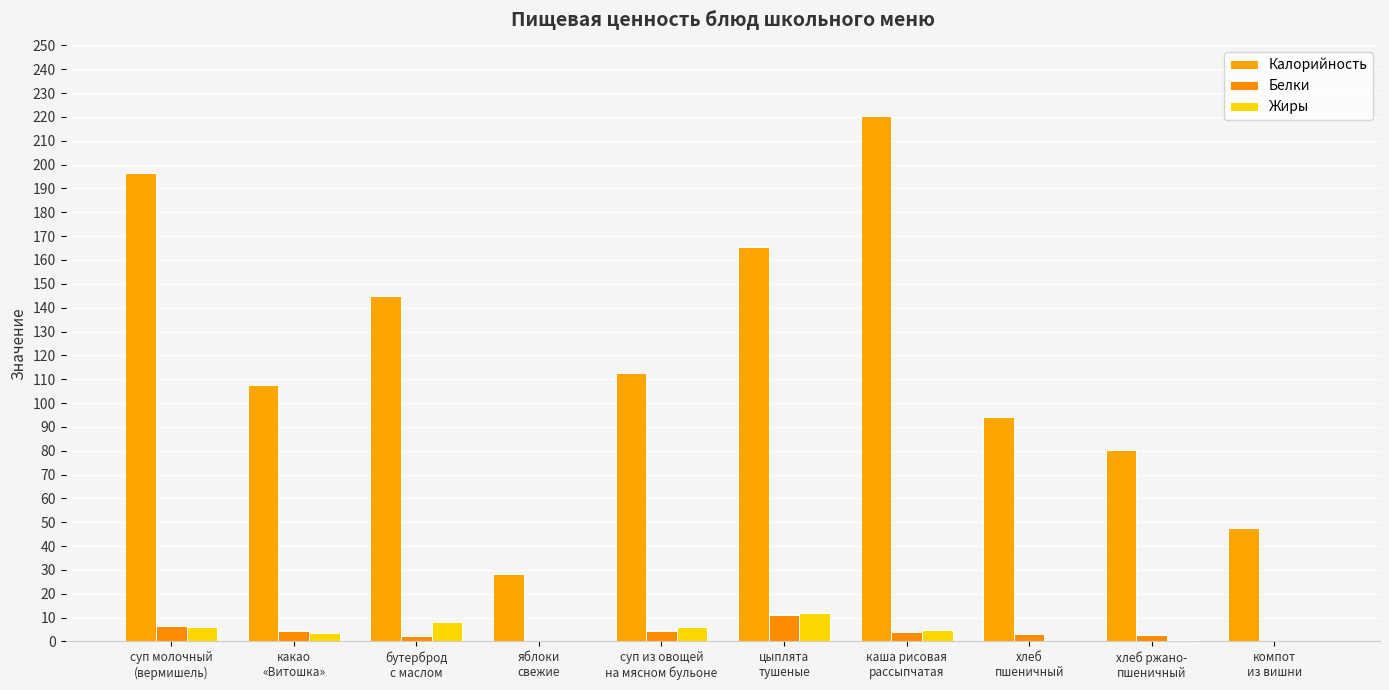

Rank the series by their maximum value, from lowest to highest.

Белки, Жиры, Калорийность